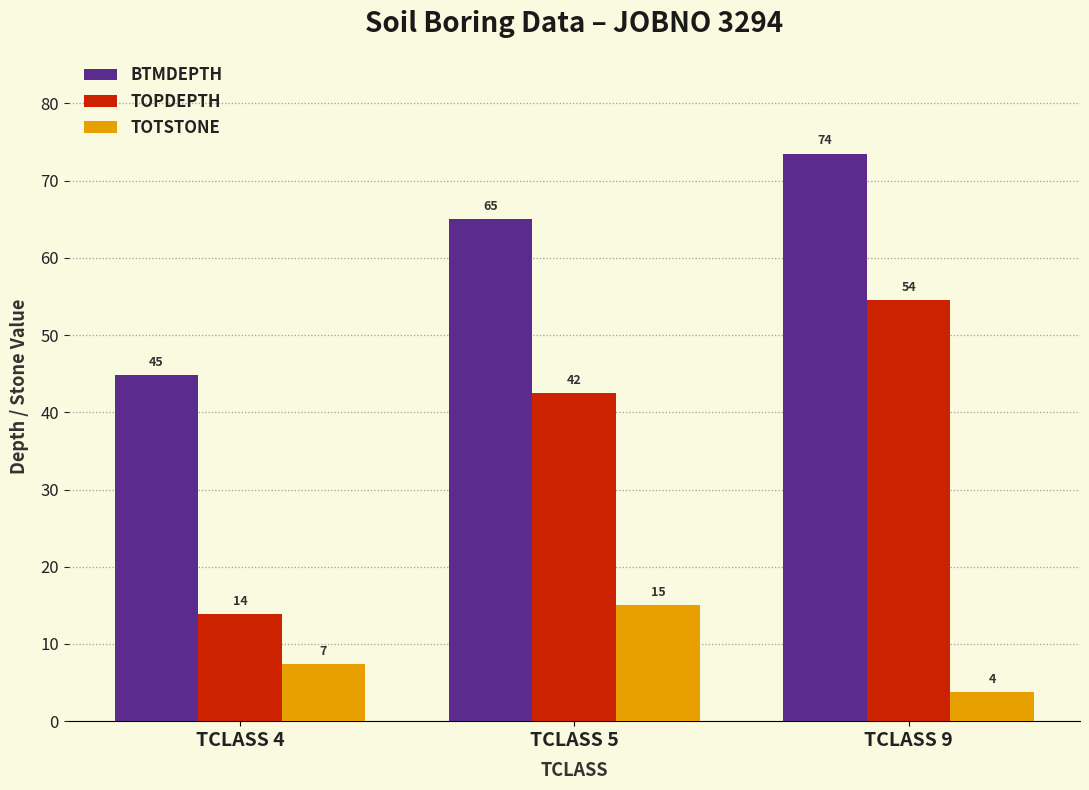

How many bars are there in total?

9